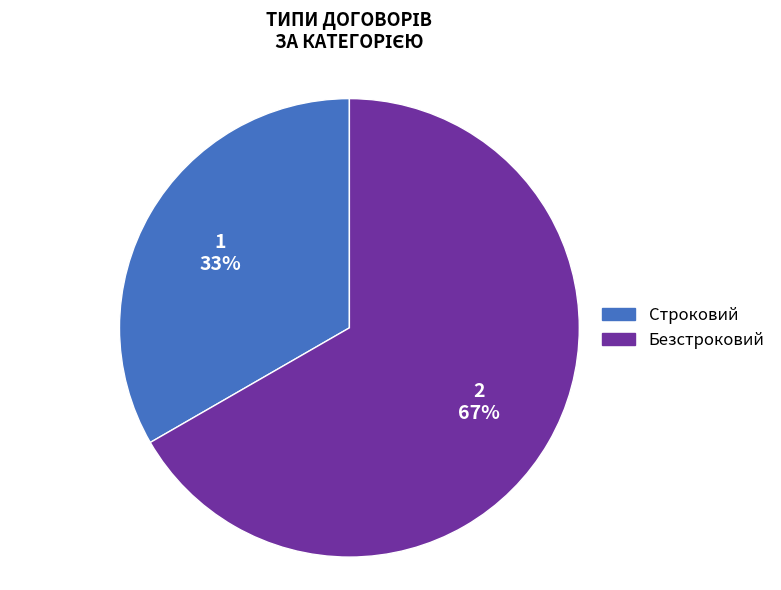

Rank the categories by value from highest to lowest.

Безстроковий, Строковий